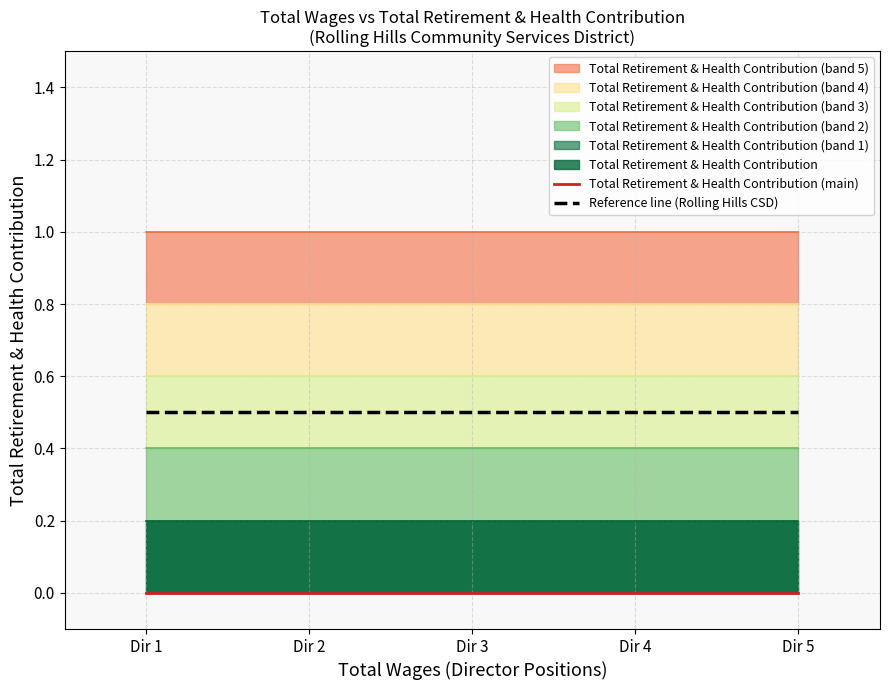

True or false: Reference line (Rolling Hills CSD) has more than 2 interior local peaks.

False